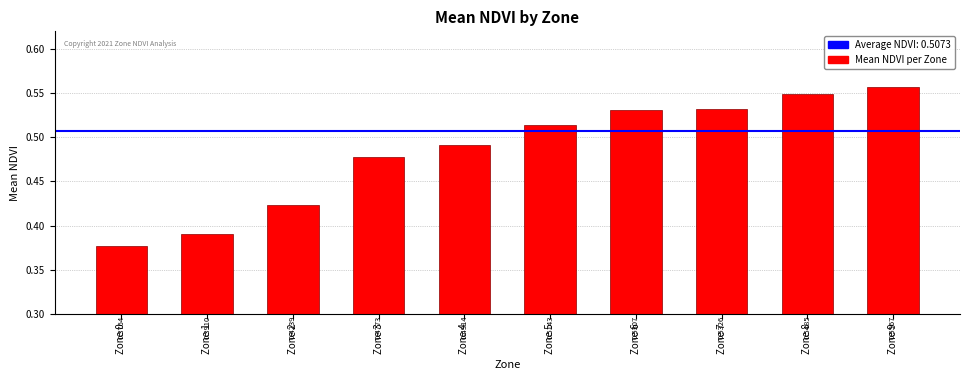

What is the sum of all values?

4.8